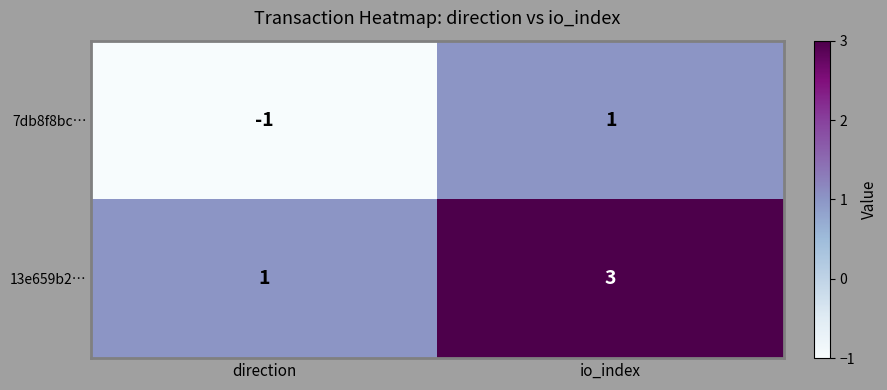

At which category does the chart reach its peak across all series?

io_index